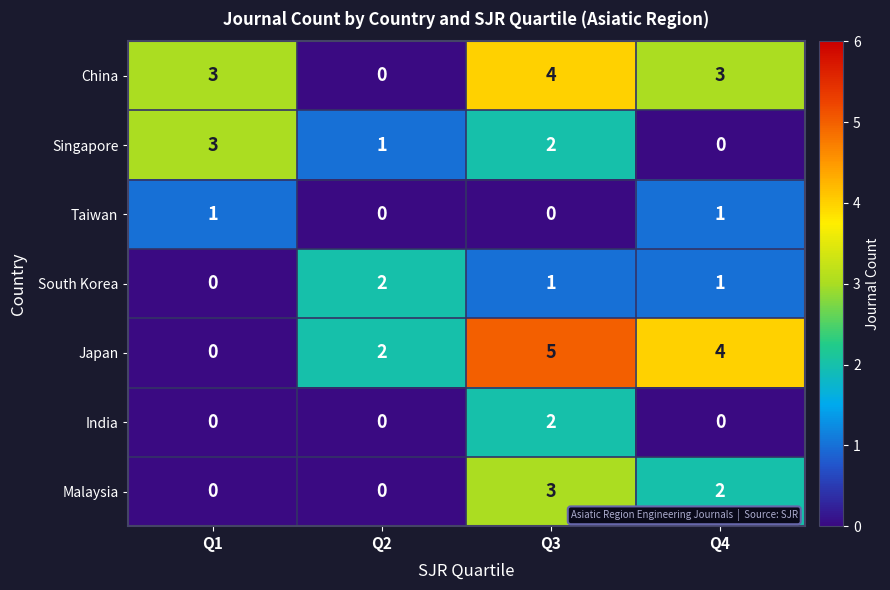

How many distinct data groups are displayed?

7